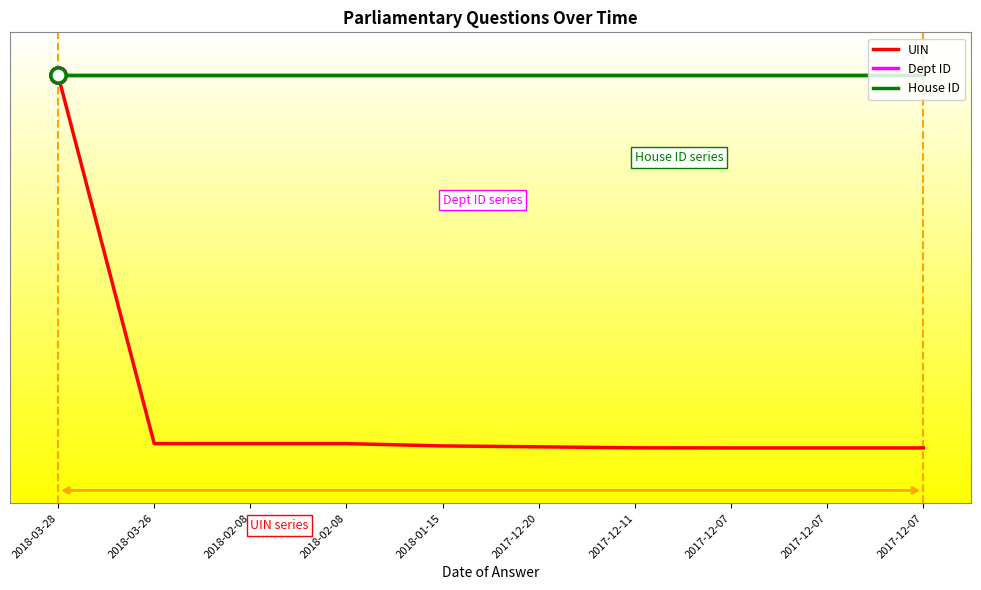

What is the total value across all series at 2018-02-08?

213.9